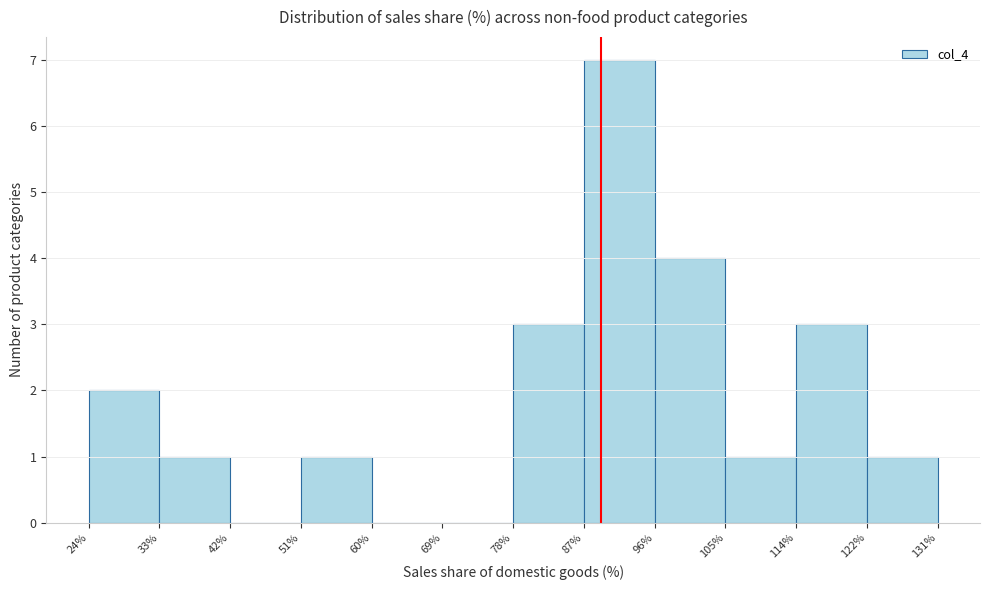

Over which range of the x-axis is the bar tallest?

87% to 96%